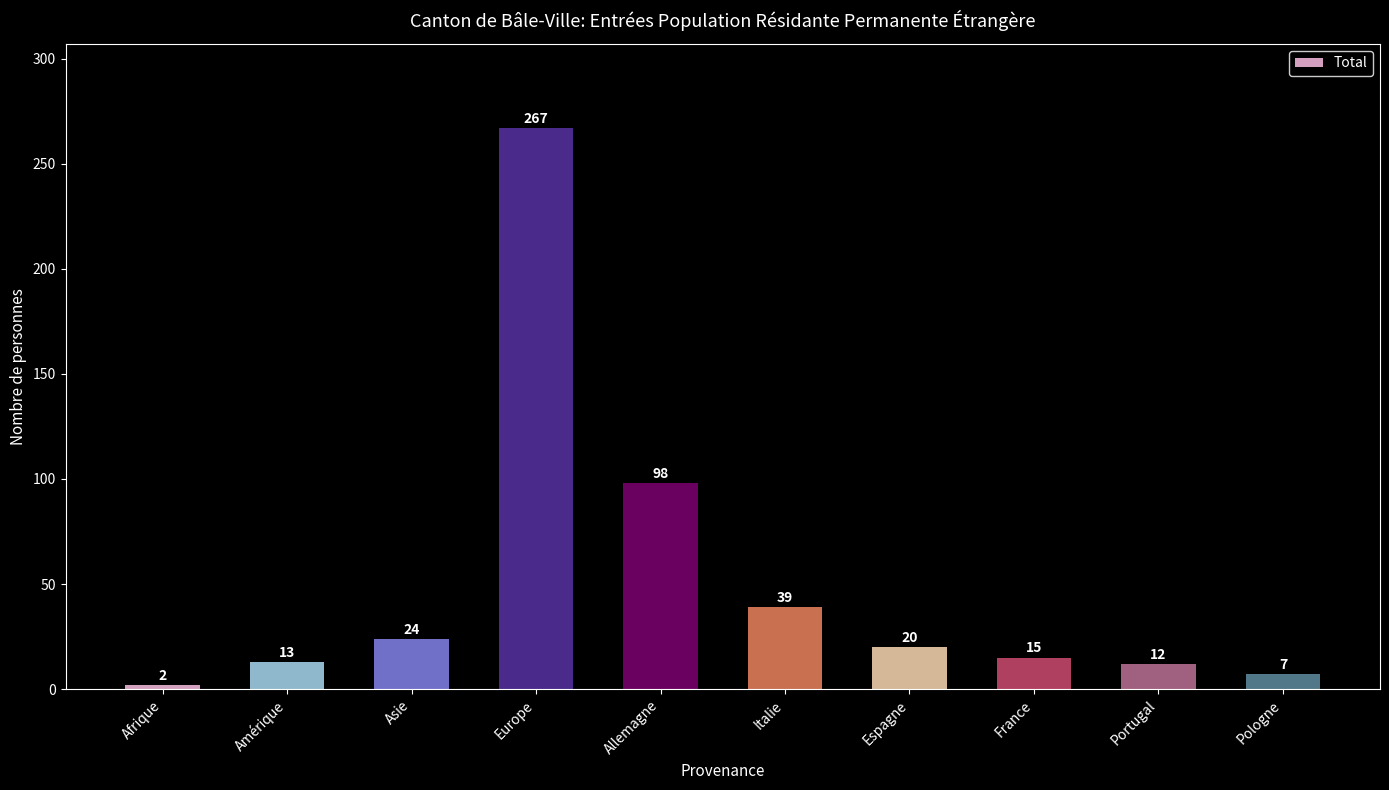

List the labels in order of value, smallest first.

Afrique, Pologne, Portugal, Amérique, France, Espagne, Asie, Italie, Allemagne, Europe